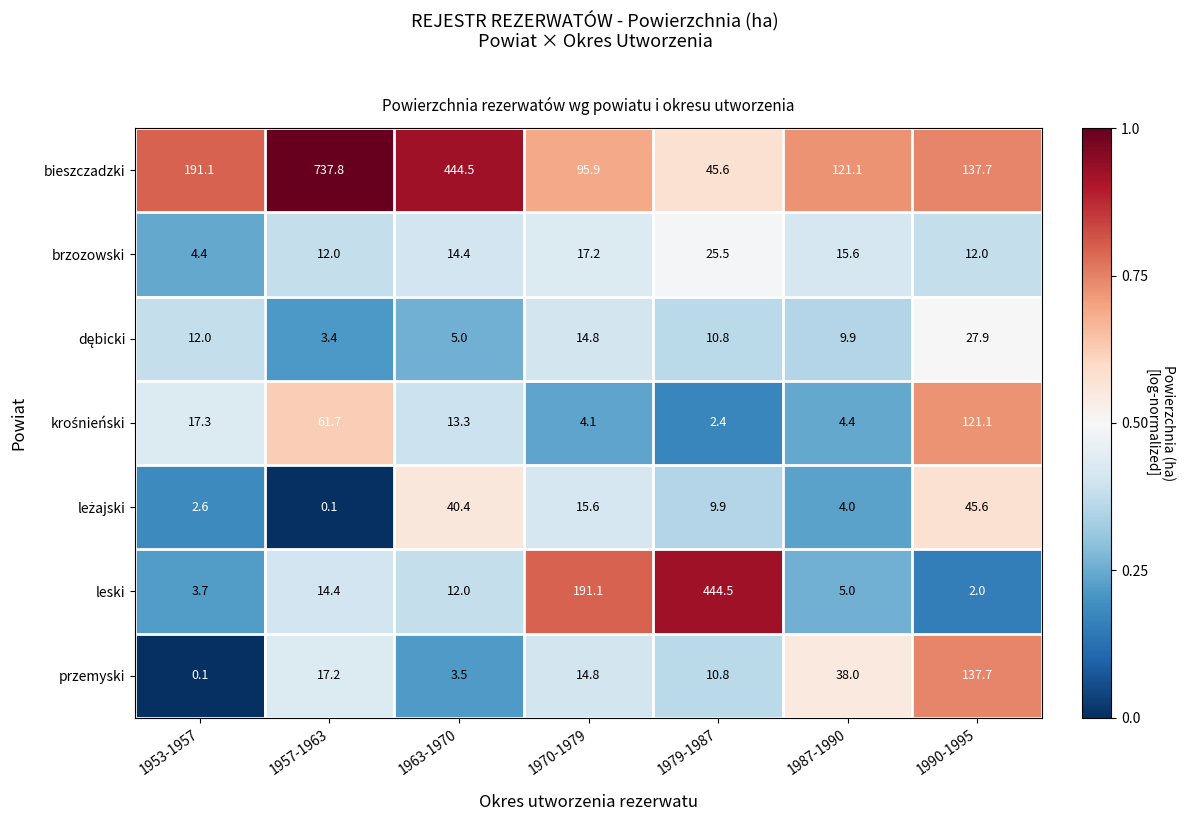

At which label does brzozowski first exceed 14?

1963-1970